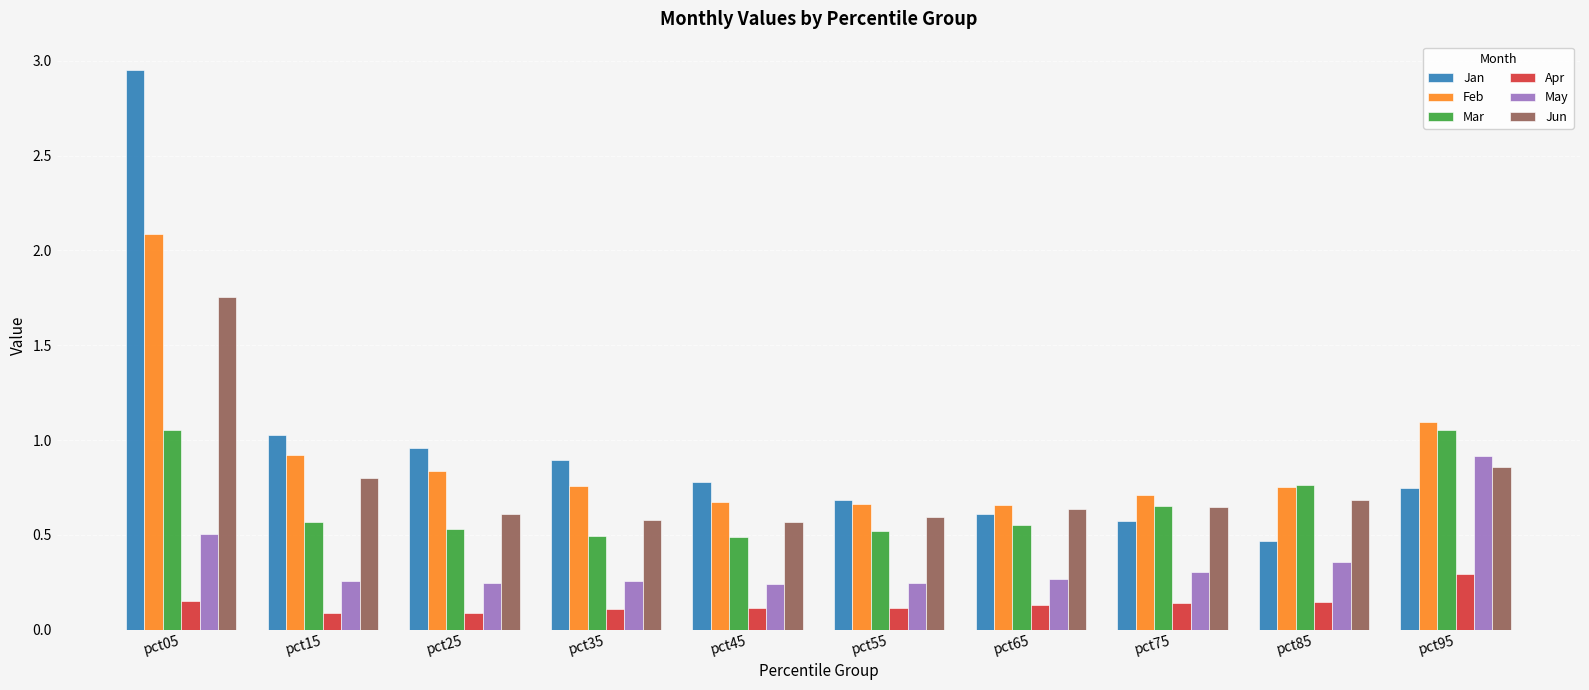

At which category is the sum across all series the highest?

pct05